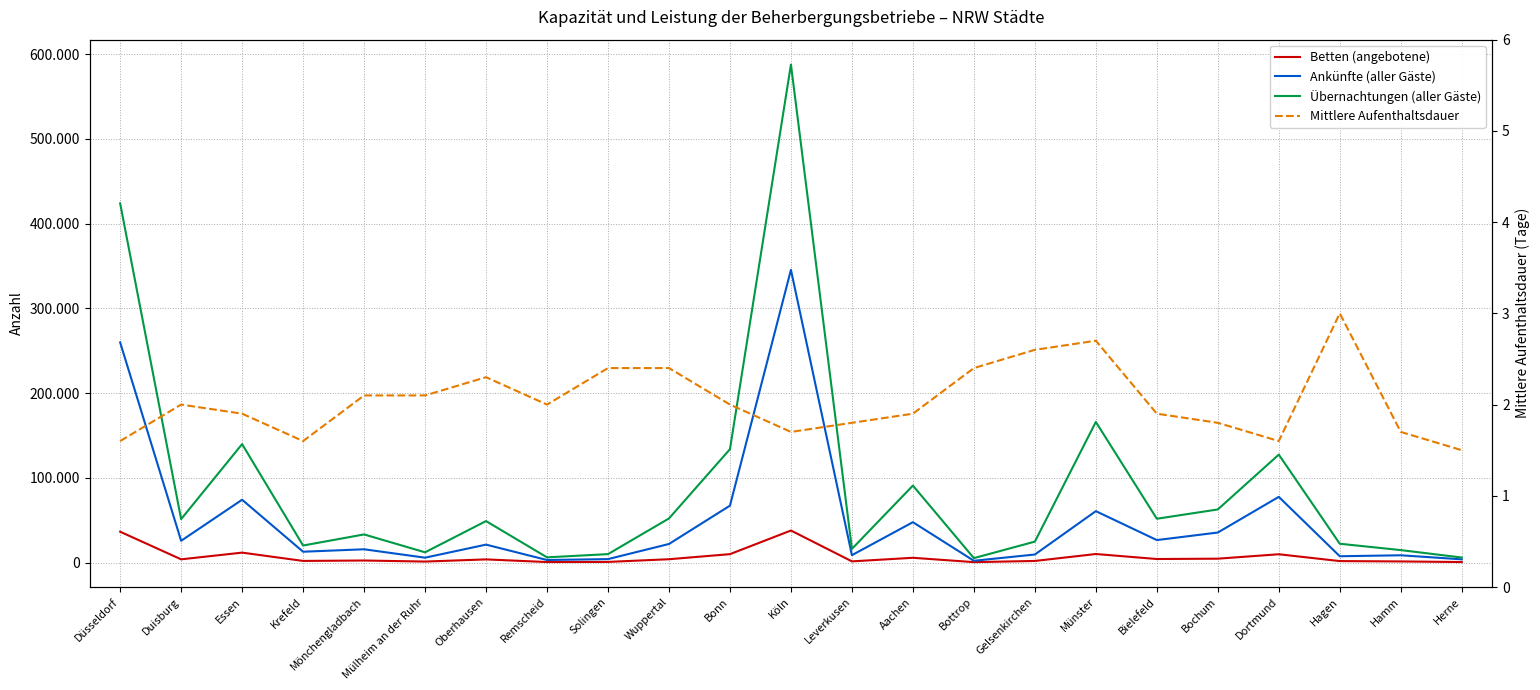

How many lines are shown in the chart?

4